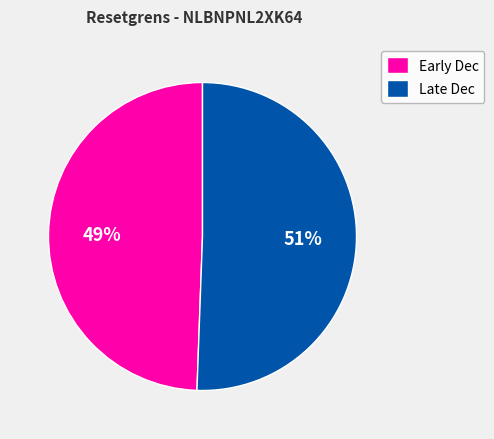

Is there any slice that represents more than half of the pie?

Yes